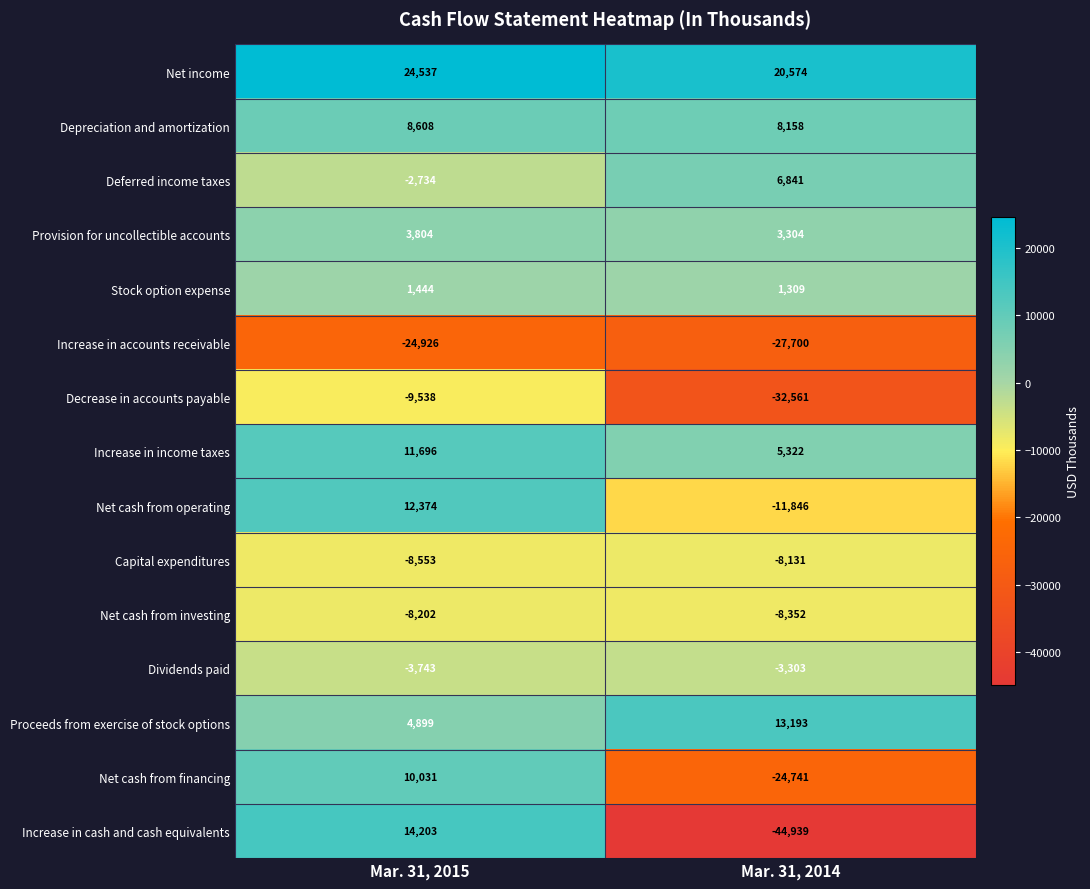

What is the difference between the highest and lowest values at Mar. 31, 2014?

65513